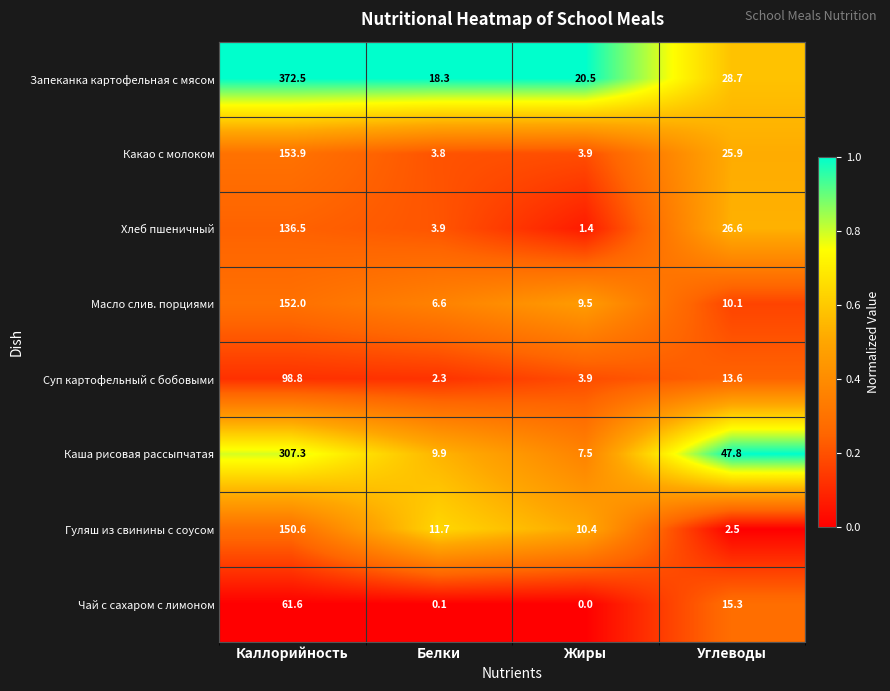

Count the number of data series in this chart.

8